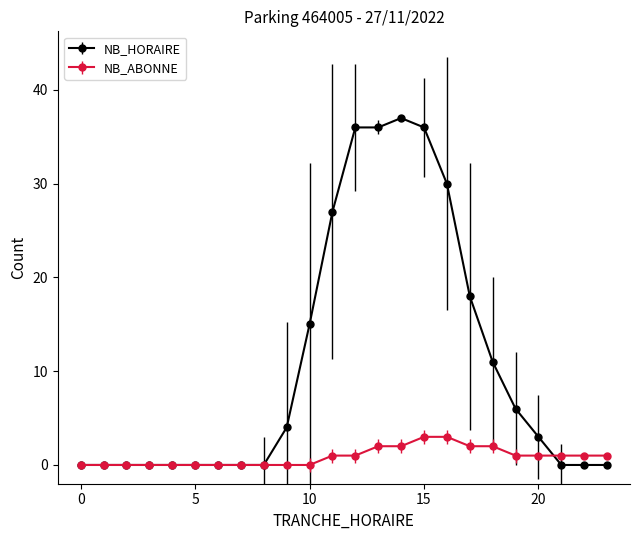

At how many categories does at least one series exceed 9?

9